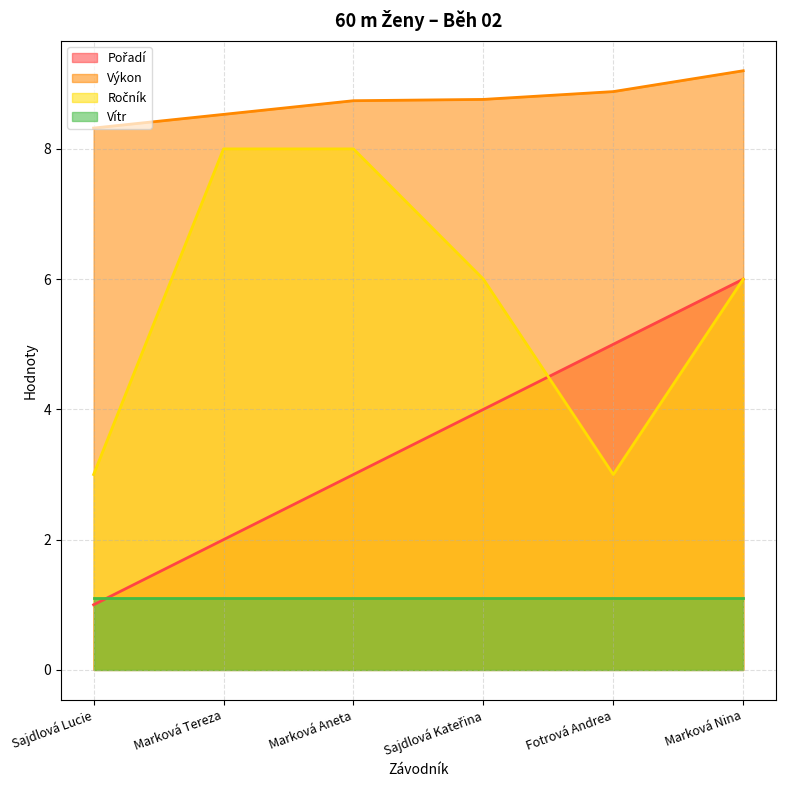

What is the label of the 2nd point from the right?

Fotrová Andrea